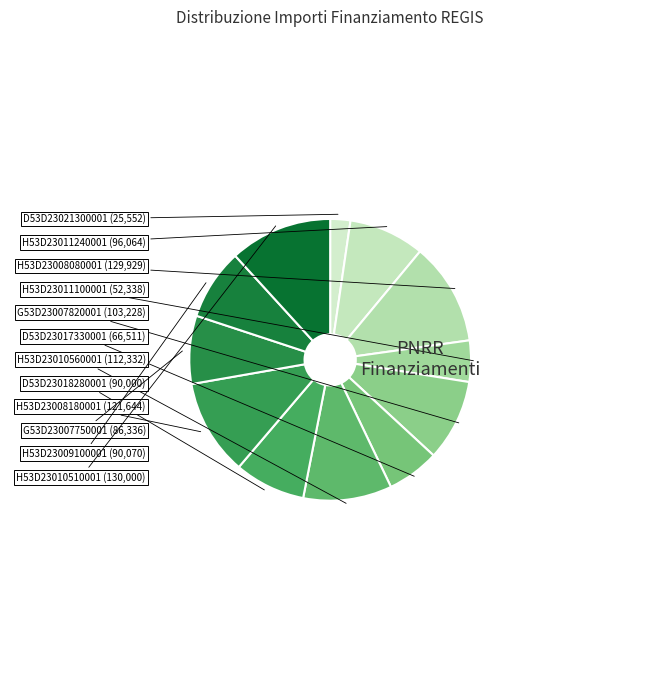

How many slices are in this pie chart?

12